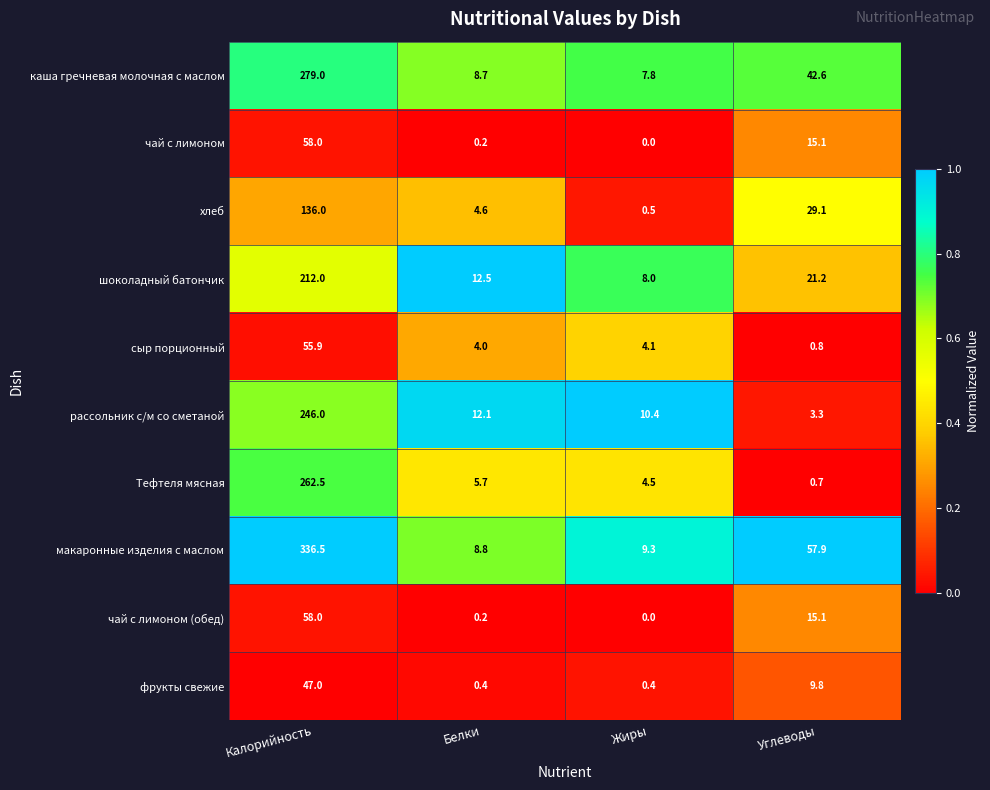

Which series has the largest total across all categories?

макаронные изделия с маслом